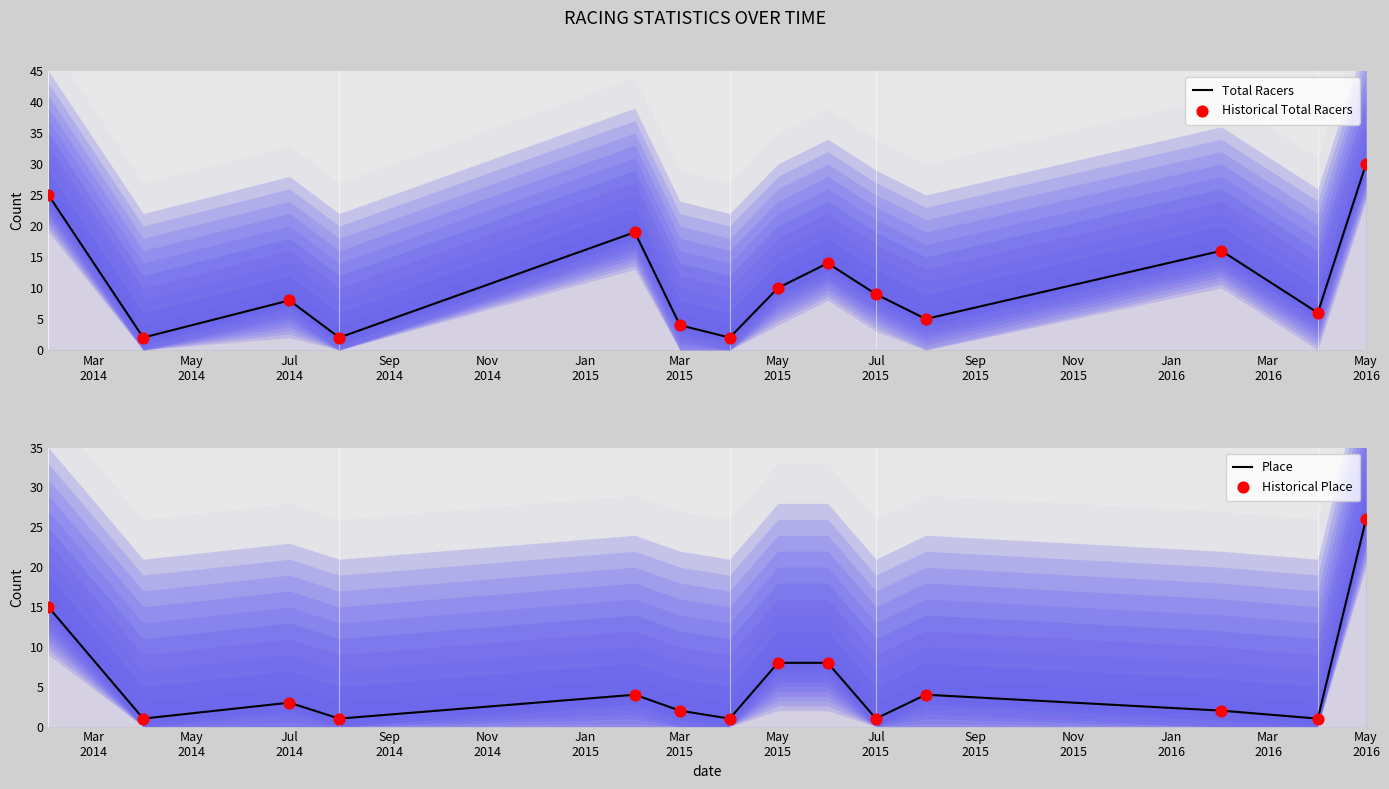

What is the maximum value for Total Racers?

30